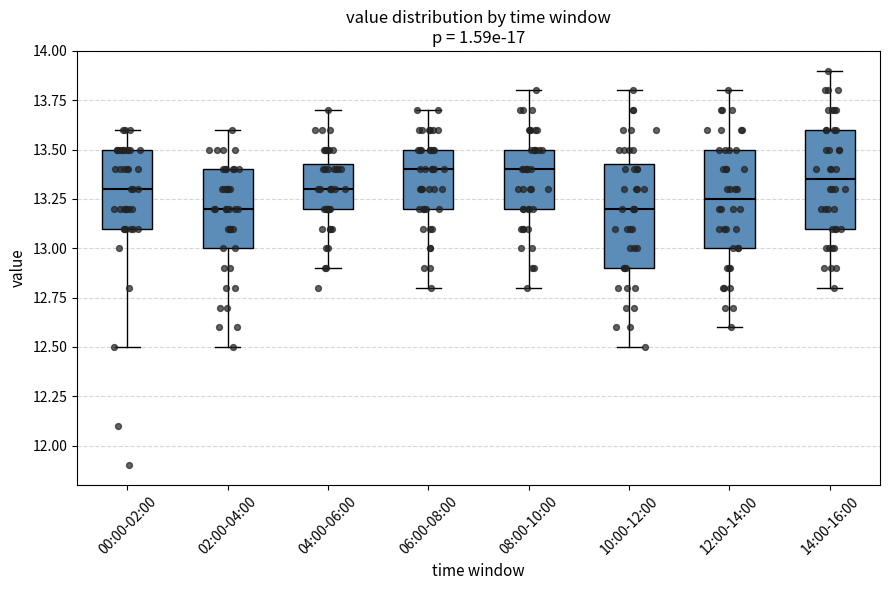

Reading left to right, transcribe this box plot: for each box, give where its median line is, the range the box spans, and where its two whiskers end, as read against the y-axis. The values are not printed on the chart, so give them approximately, as read against the axis.

00:00-02:00: median 13.30, box 13.10 to 13.50, whiskers 12.50 to 13.60
02:00-04:00: median 13.20, box 13.00 to 13.40, whiskers 12.50 to 13.60
04:00-06:00: median 13.30, box 13.20 to 13.45, whiskers 12.90 to 13.70
06:00-08:00: median 13.40, box 13.20 to 13.50, whiskers 12.80 to 13.70
08:00-10:00: median 13.40, box 13.20 to 13.50, whiskers 12.80 to 13.80
10:00-12:00: median 13.20, box 12.90 to 13.45, whiskers 12.50 to 13.80
12:00-14:00: median 13.25, box 13.00 to 13.50, whiskers 12.60 to 13.80
14:00-16:00: median 13.35, box 13.10 to 13.60, whiskers 12.80 to 13.90